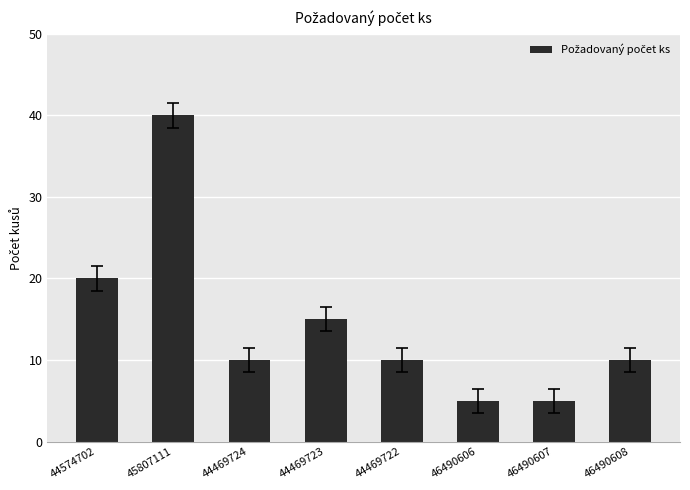

At which label does the data first exceed 10?

44574702